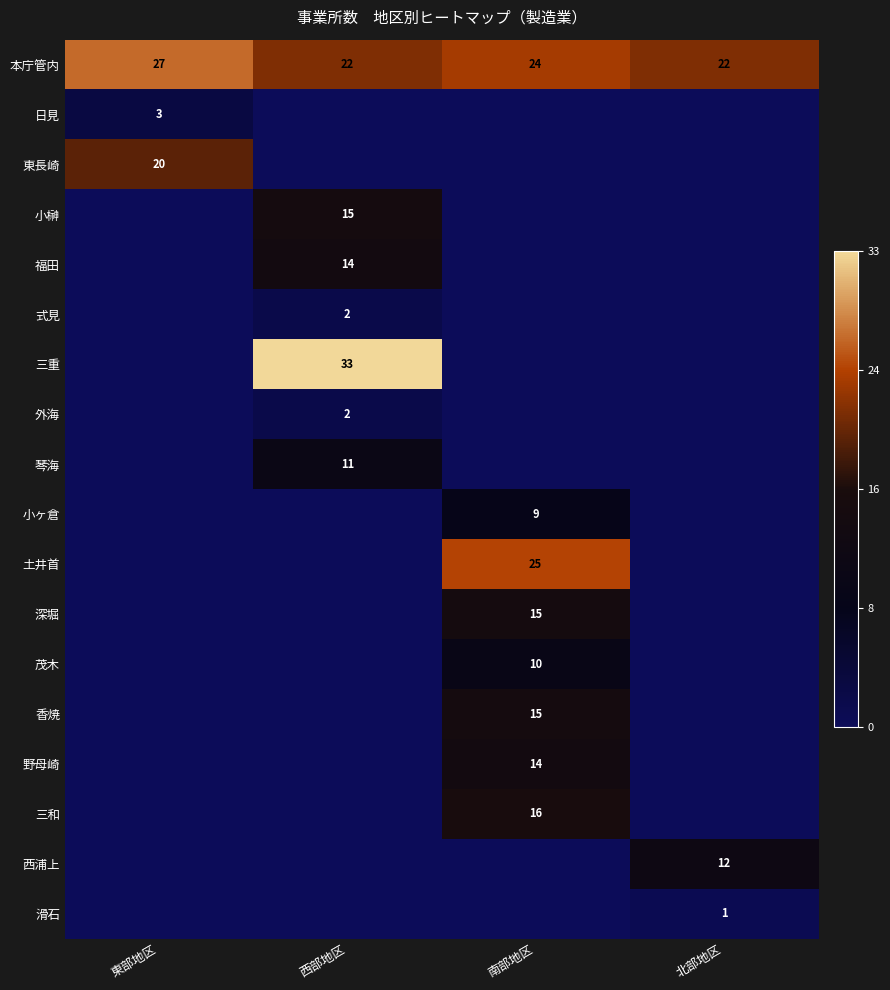

Is it true that 深堀 equals 15 at 南部地区?

True